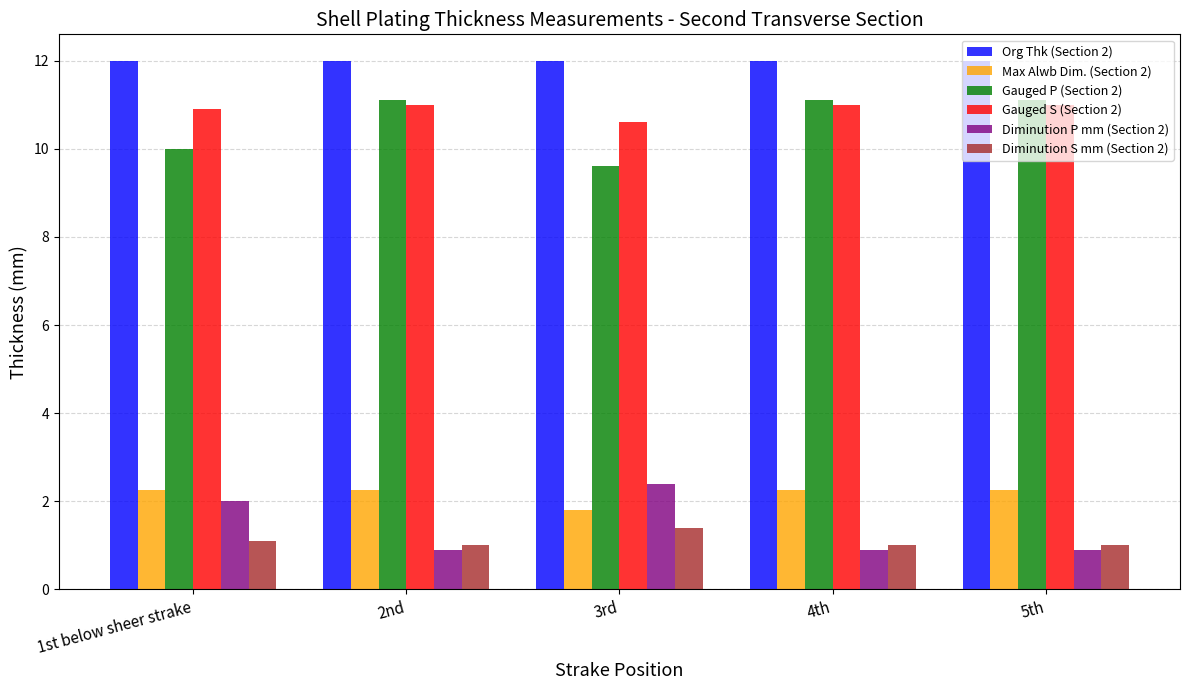

Does the chart contain any negative values?

No